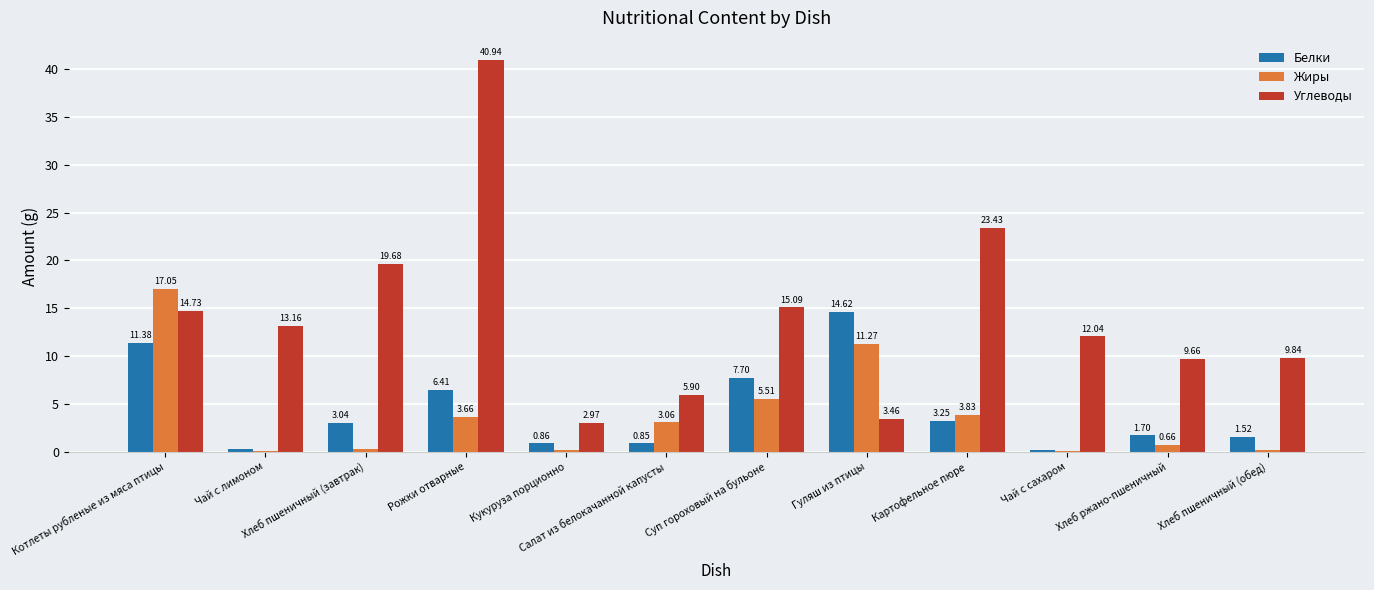

Between Суп гороховый на бульоне and Гуляш из птицы, which series saw the biggest shift?

Углеводы